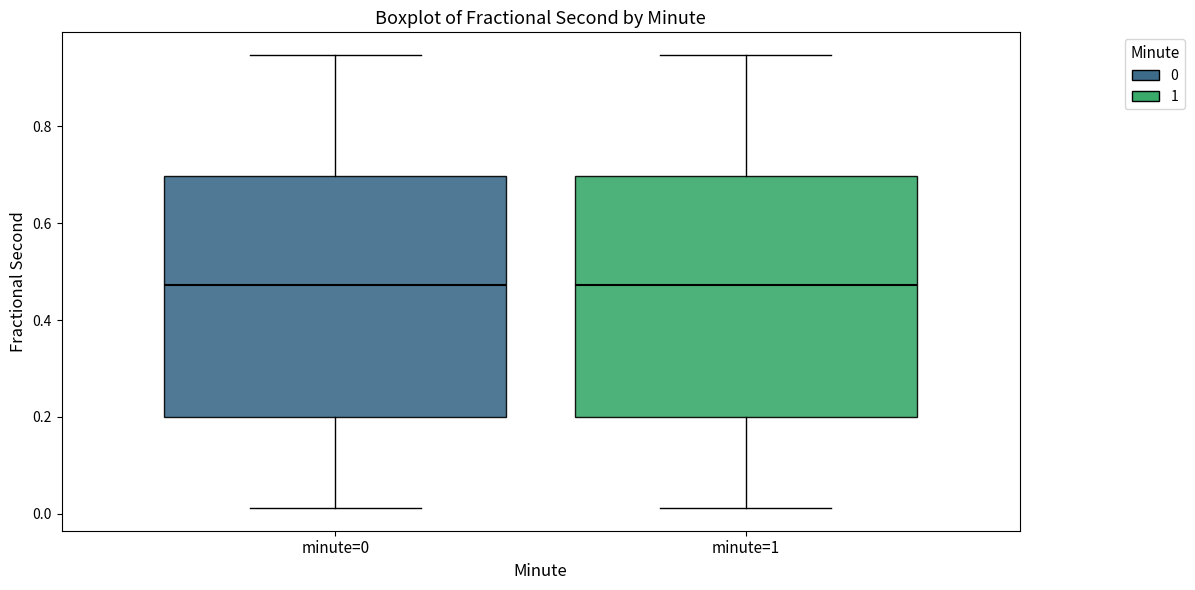

Where is the lower edge of the box for minute=1 on the y-axis? The values are not printed on the chart, so give them approximately, as read against the axis.

0.20